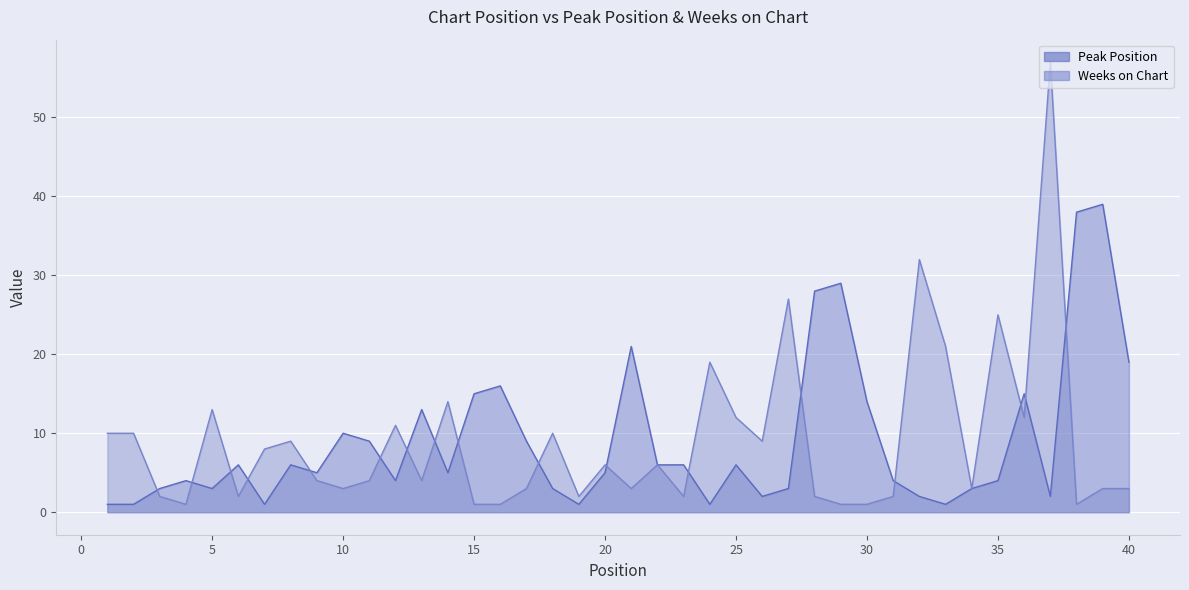

Where do Peak Position and Weeks on Chart first cross each other?

2 and 3